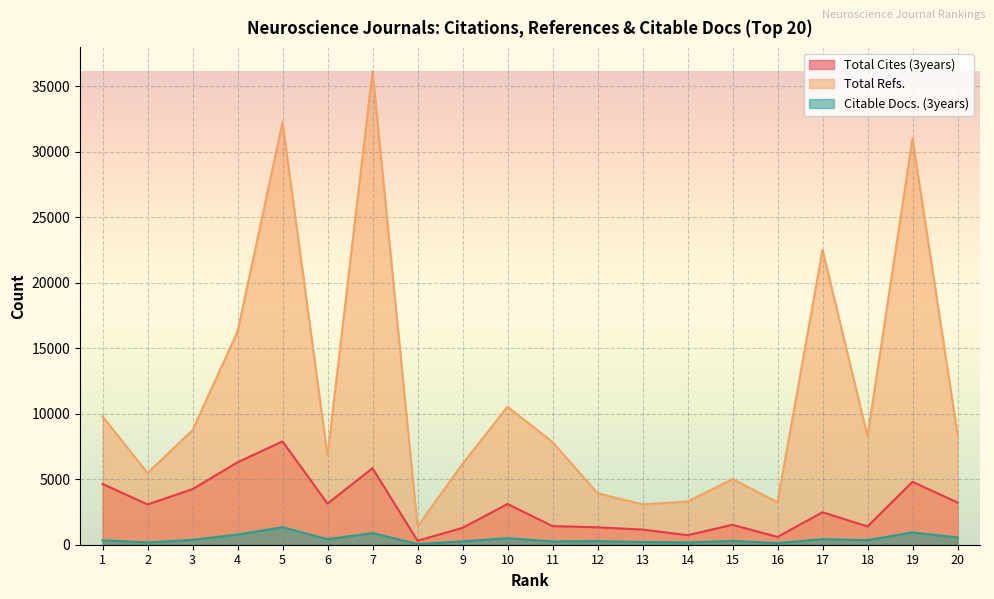

The Total Cites (3years) series shows 3108 at 10. True or false?

True